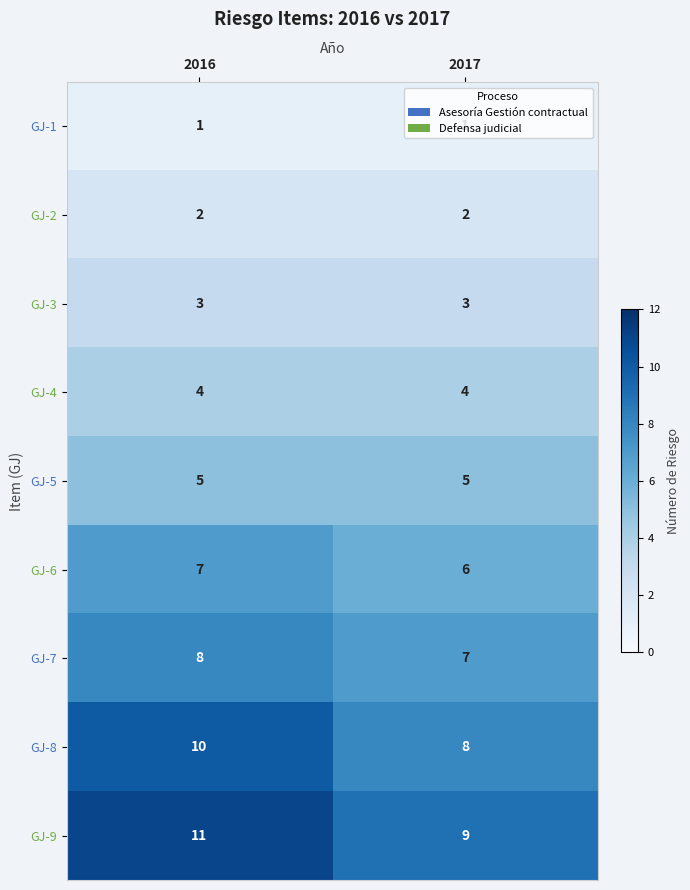

What is the total value across all series at 2016?

51